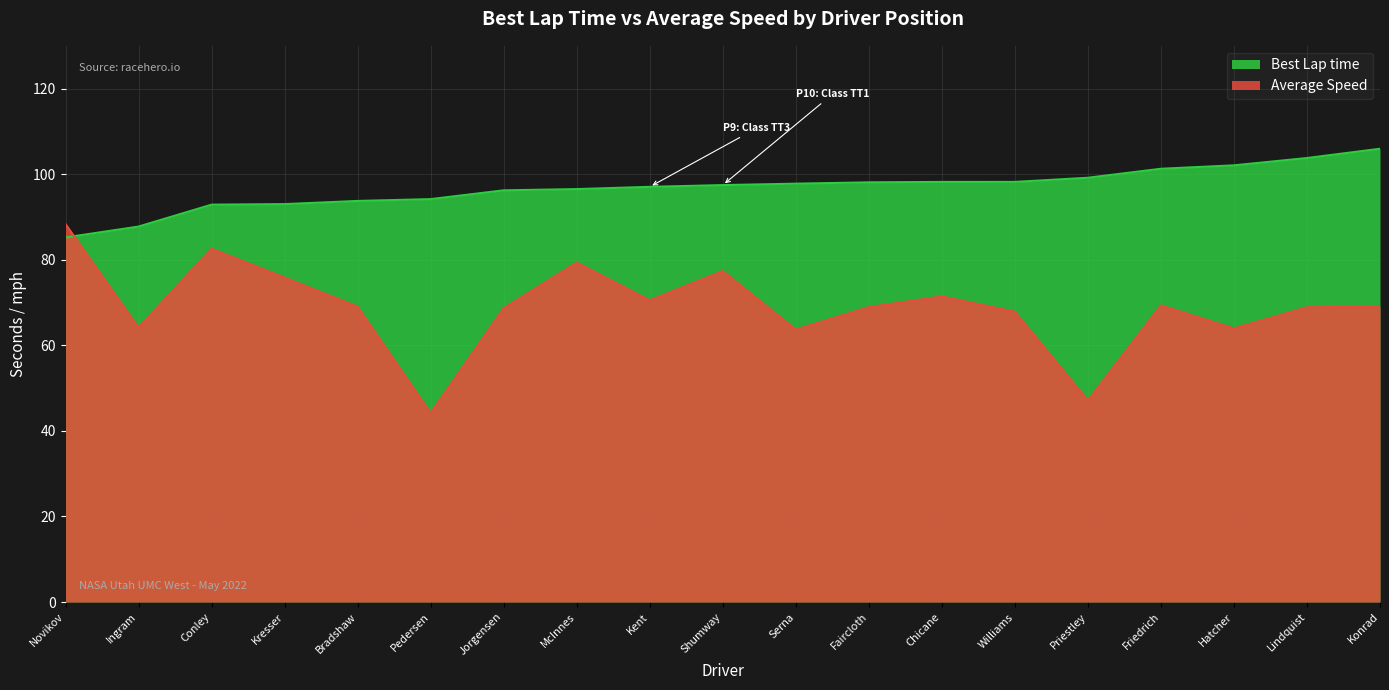

What is the sum of all Best Lap time values?

1838.5